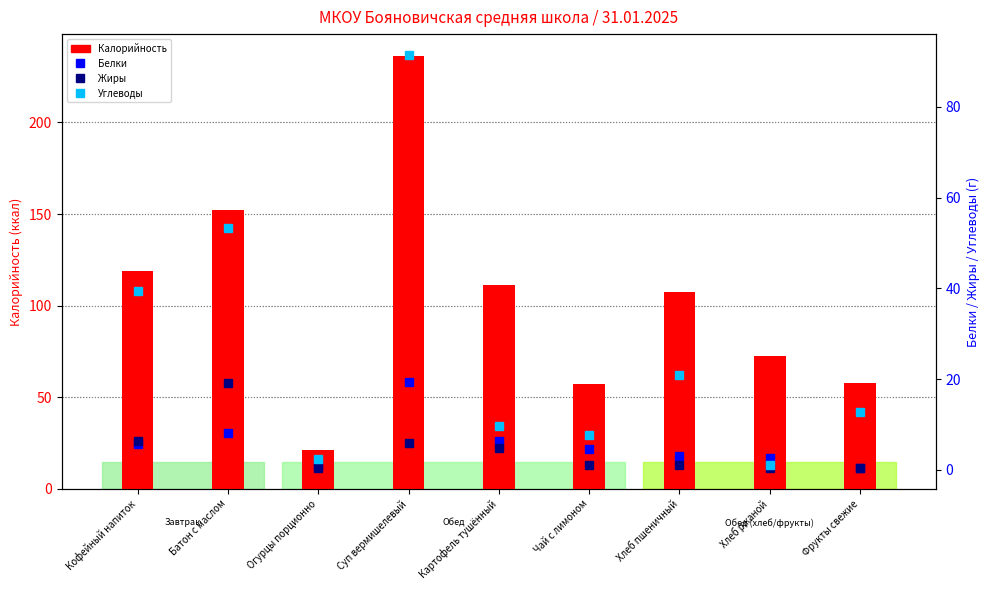

True or false: Белки has a value of 4.0 at Хлеб пшеничный.

False